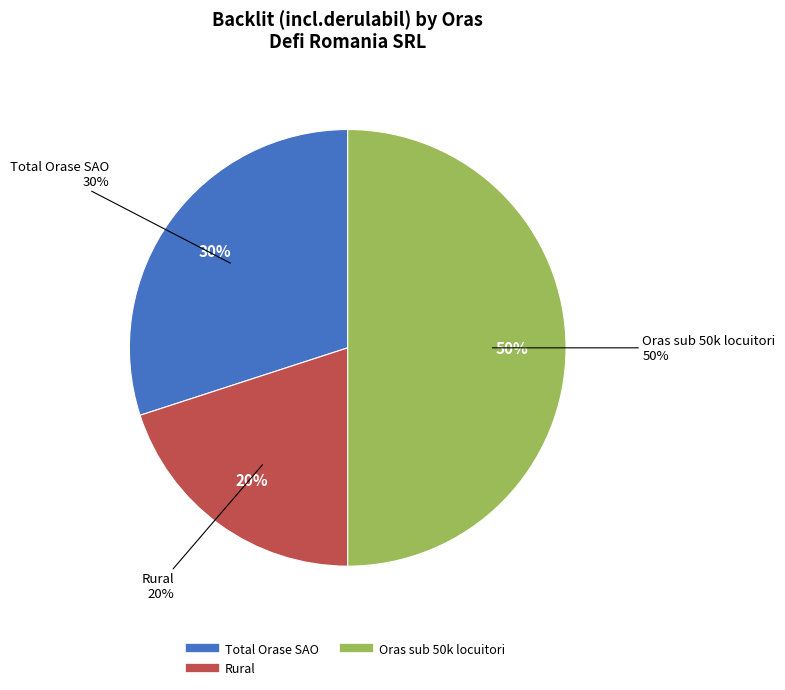

The Total Orase SAO slice represents 18% of the pie. True or false?

False